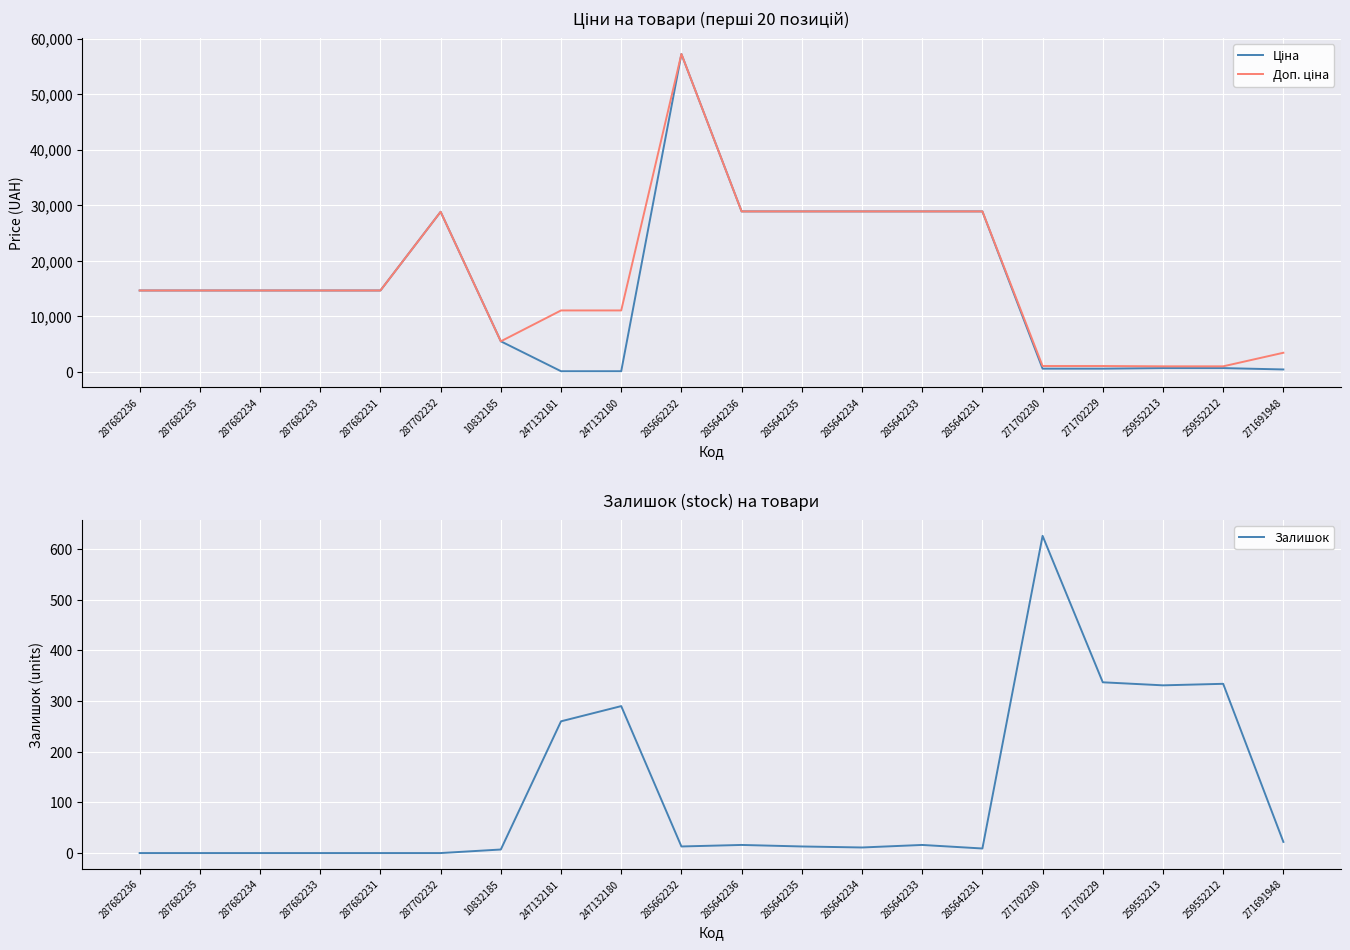

How many lines are shown in the chart?

3